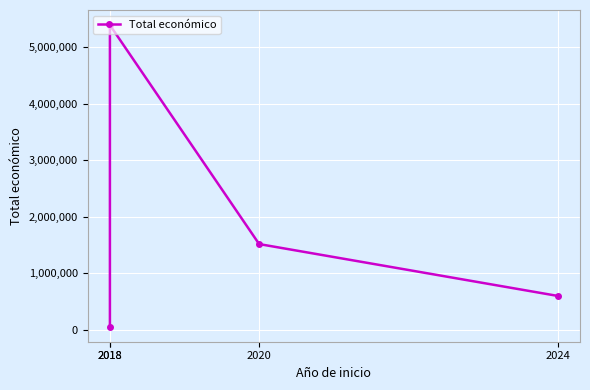

Rank the categories by value from lowest to highest.

2018, 2024, 2020, 2018